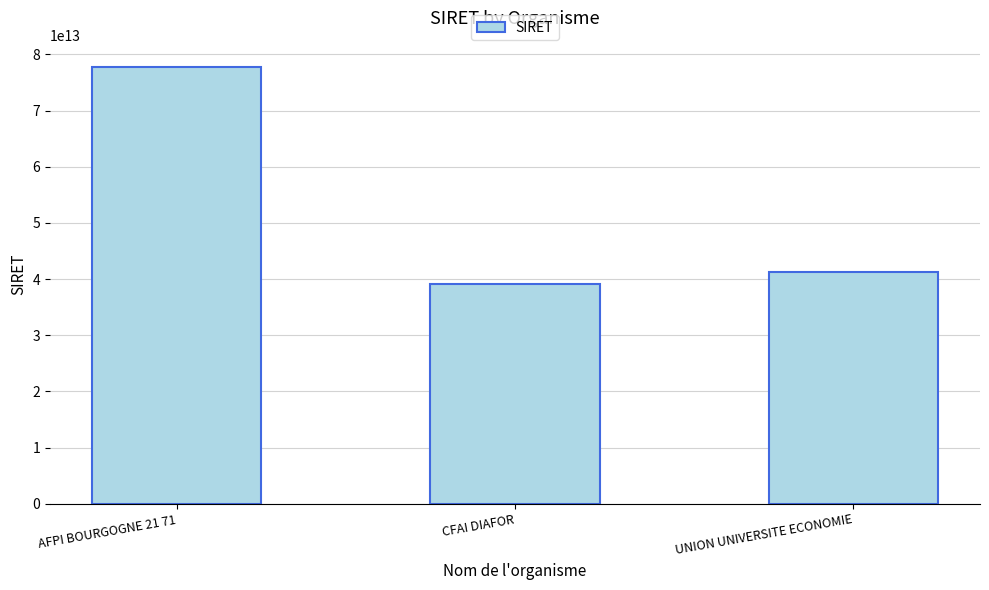

Rank the categories by value from lowest to highest.

CFAI DIAFOR, UNION UNIVERSITE ECONOMIE, AFPI BOURGOGNE 21 71